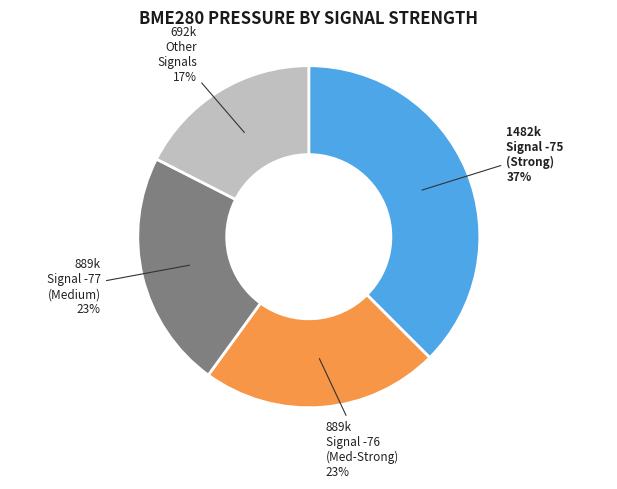

Is there any slice that represents more than half of the pie?

No